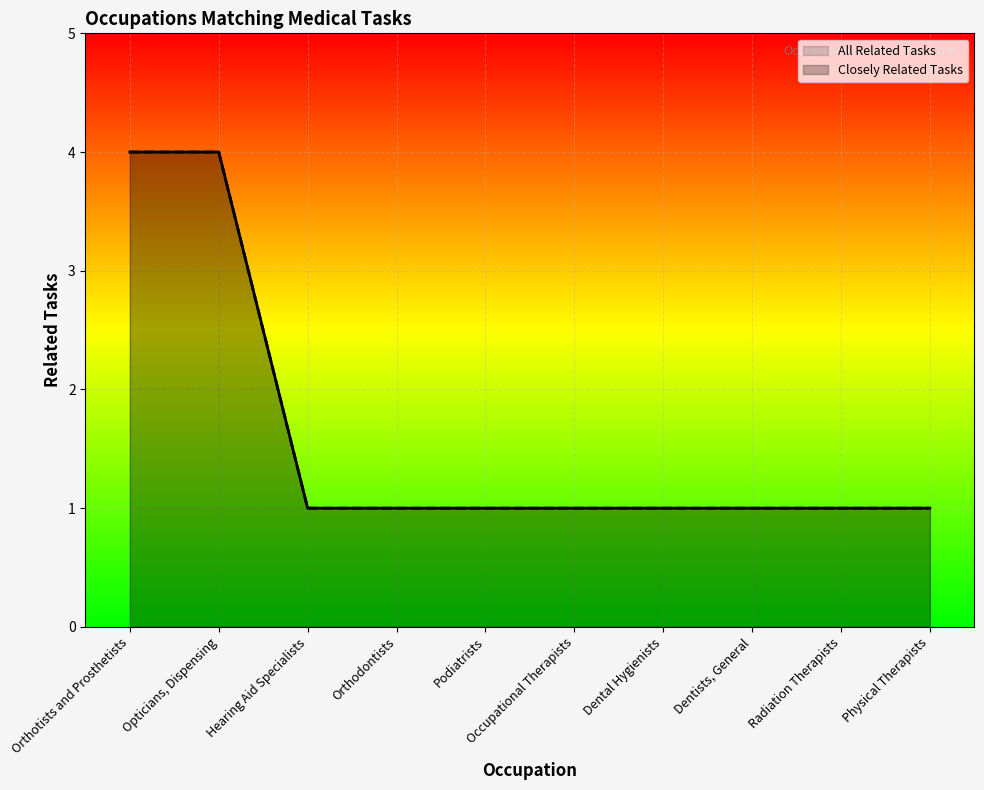

Rank the series at Dentists, General from highest to lowest value.

All Related Tasks, Closely Related Tasks